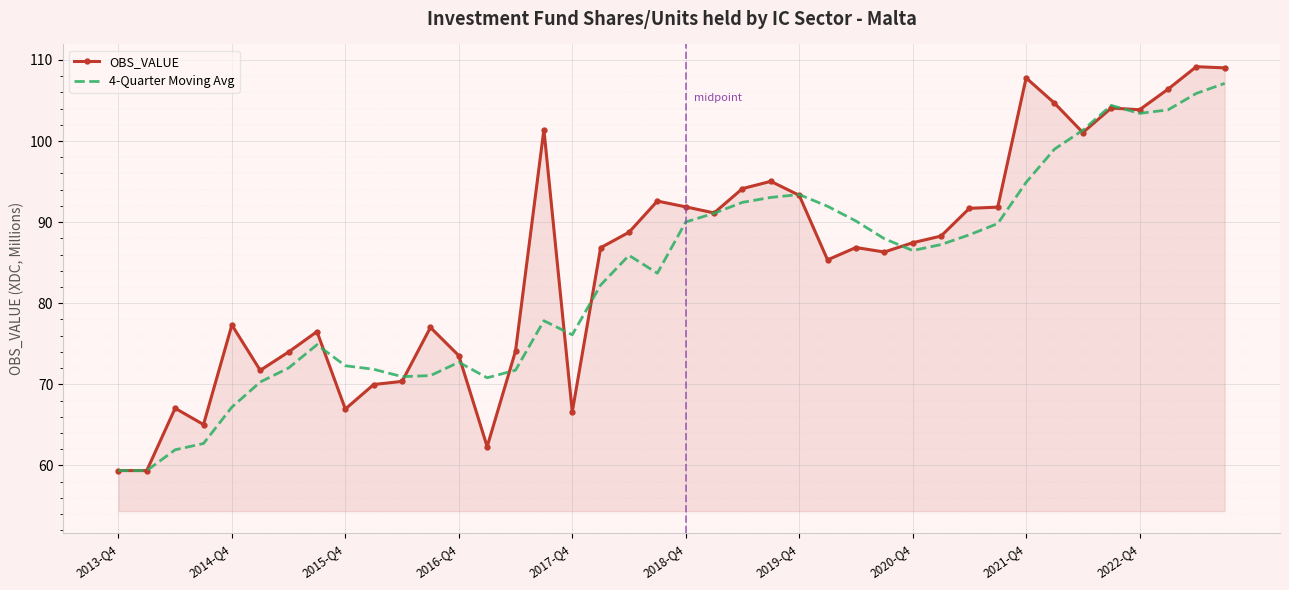

What is the maximum value for OBS_VALUE?

109.2